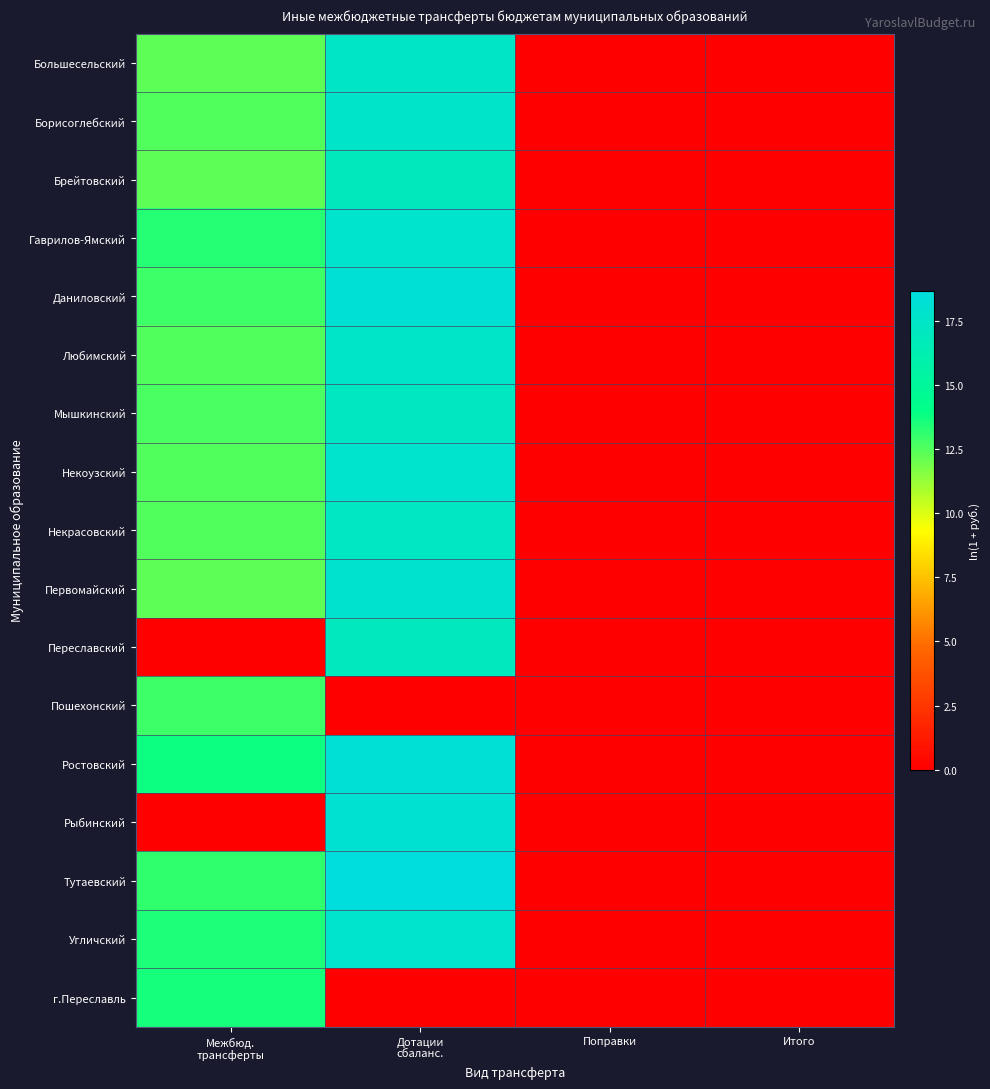

What is the total value across all series at Межбюд.
трансферты?

192.7